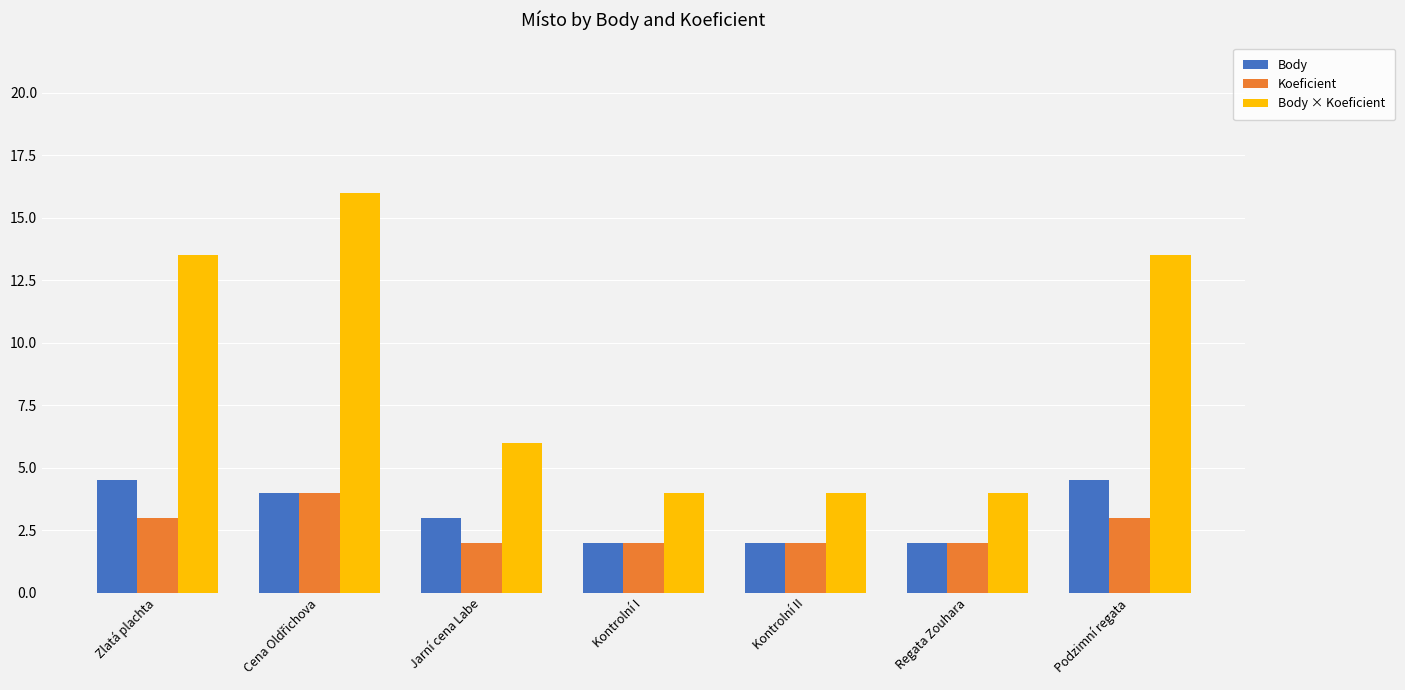

What is the minimum value for Body × Koeficient?

4.0